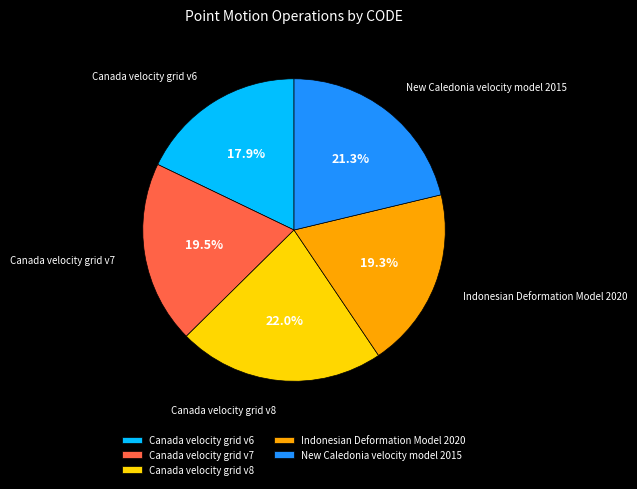

Which slice is the smallest?

Canada velocity grid v6